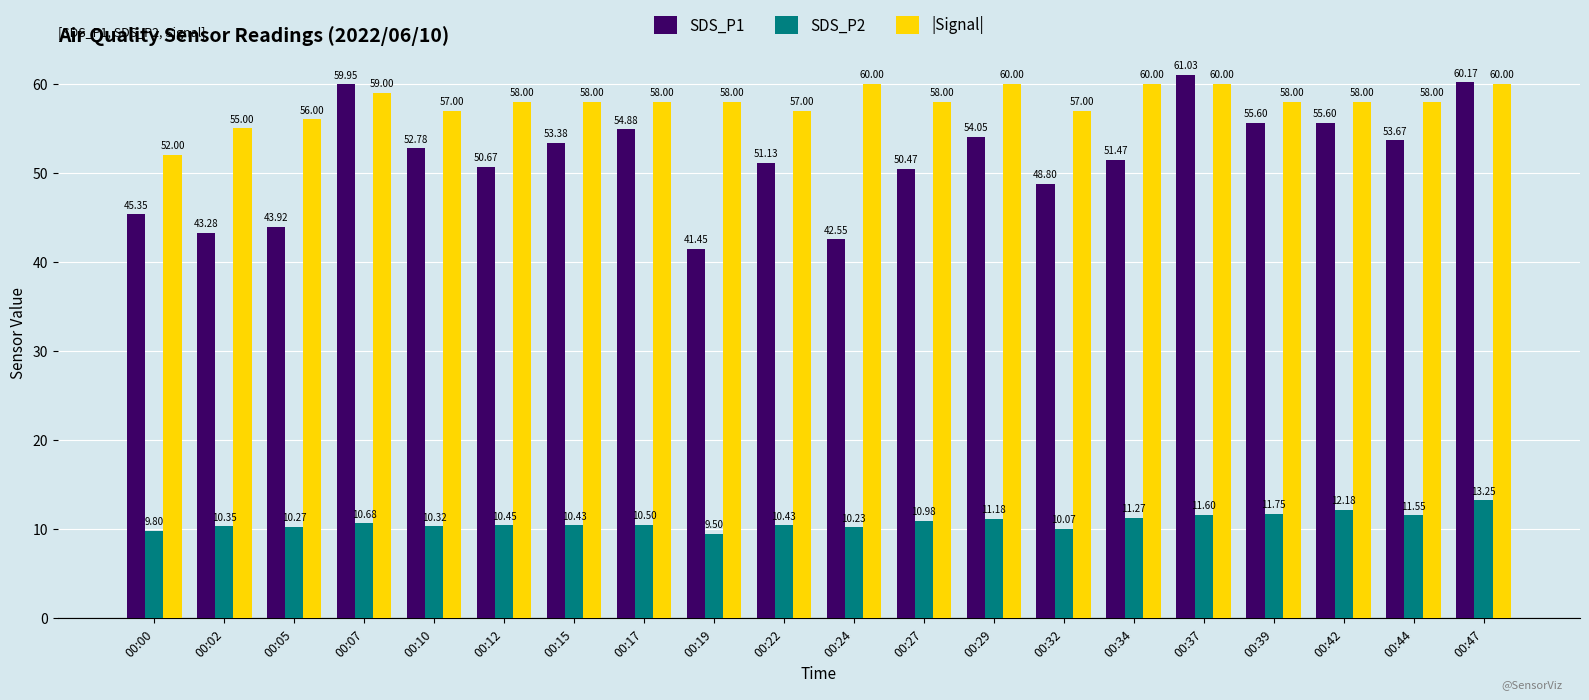

What is the difference between the SDS_P1 values at 00:32 and 00:12?

1.9